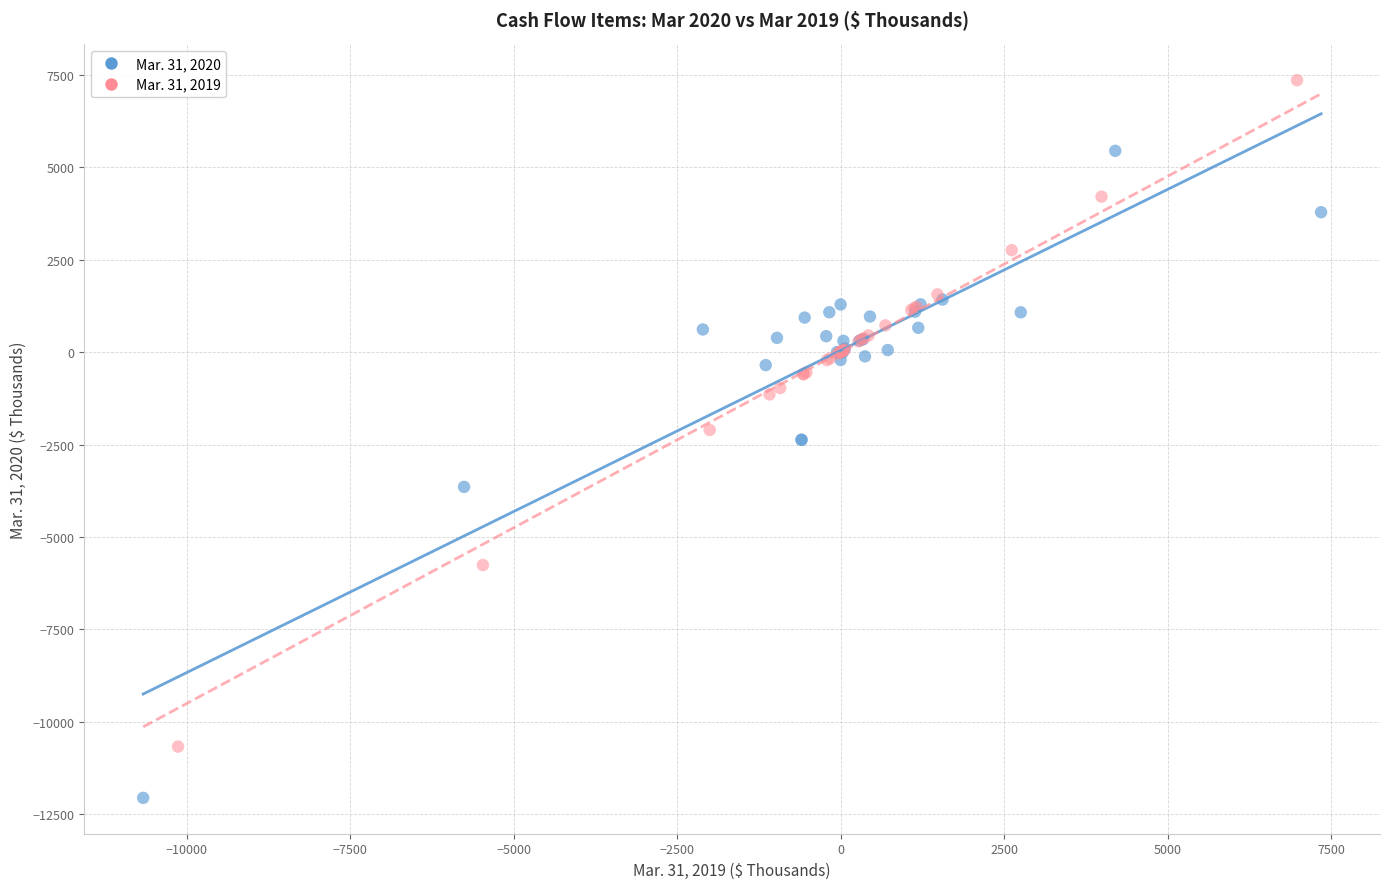

Which series reaches the maximum Y coordinate?

Mar. 31, 2019